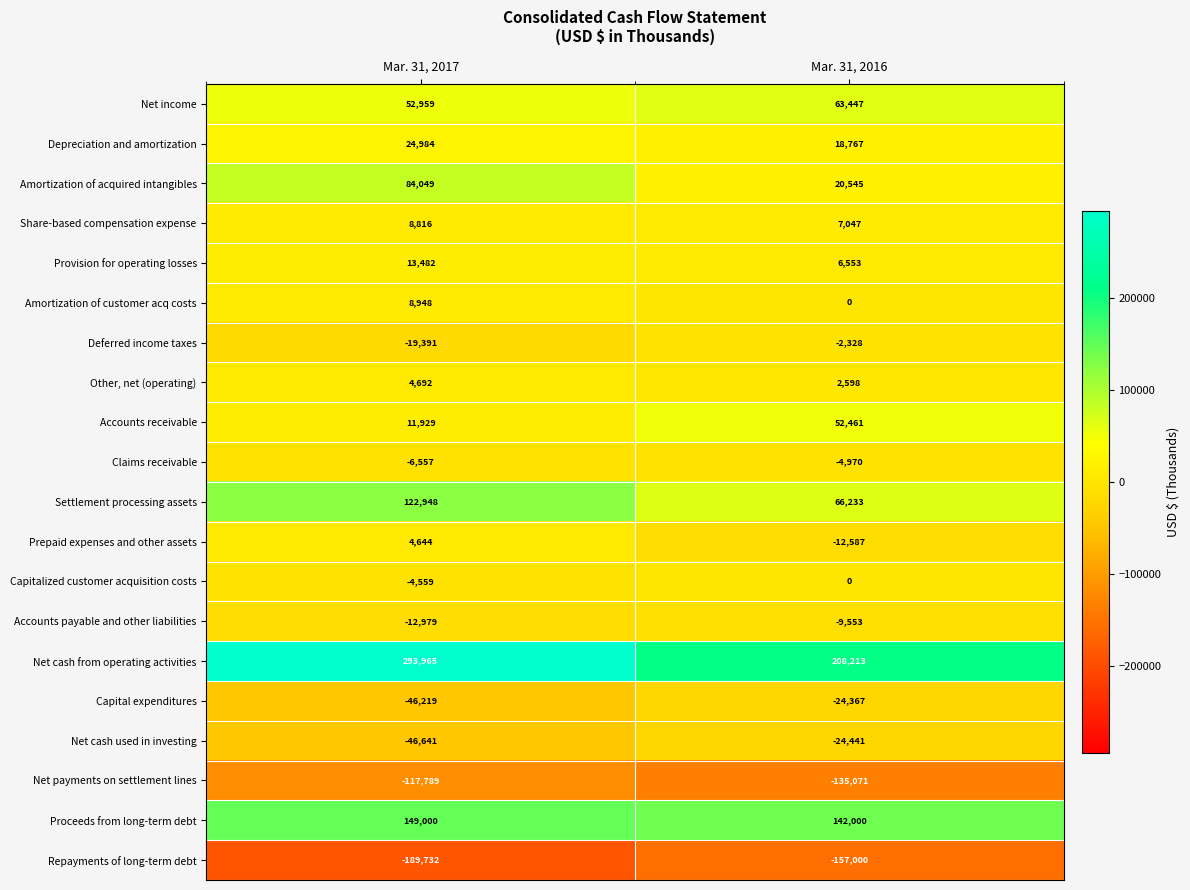

Which label corresponds to the smallest value in the chart?

Mar. 31, 2017